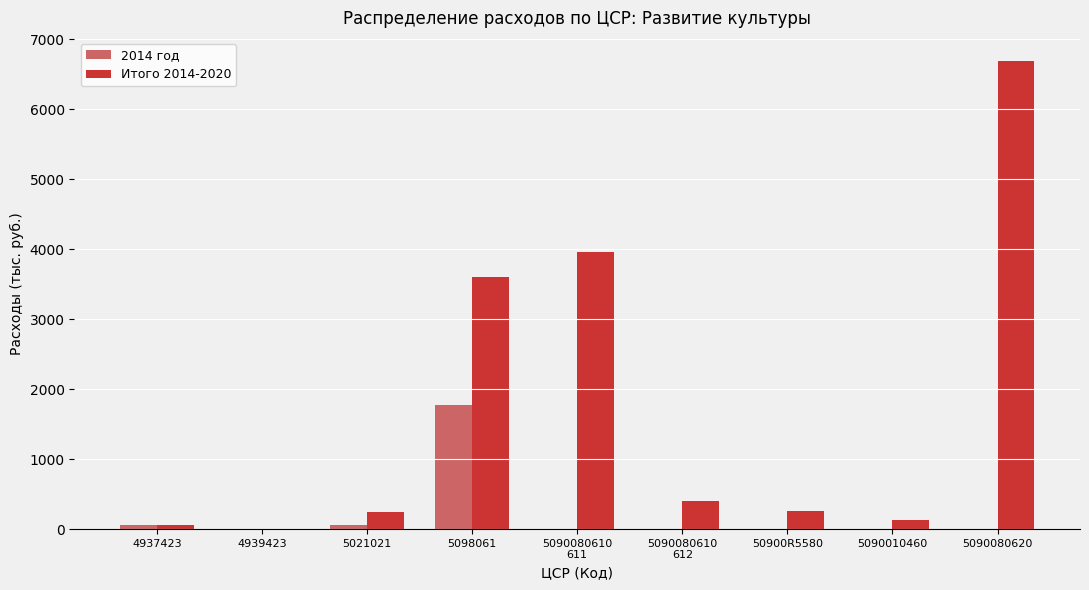

The Итого 2014-2020 series shows 6685.6 at 5090080620. True or false?

True